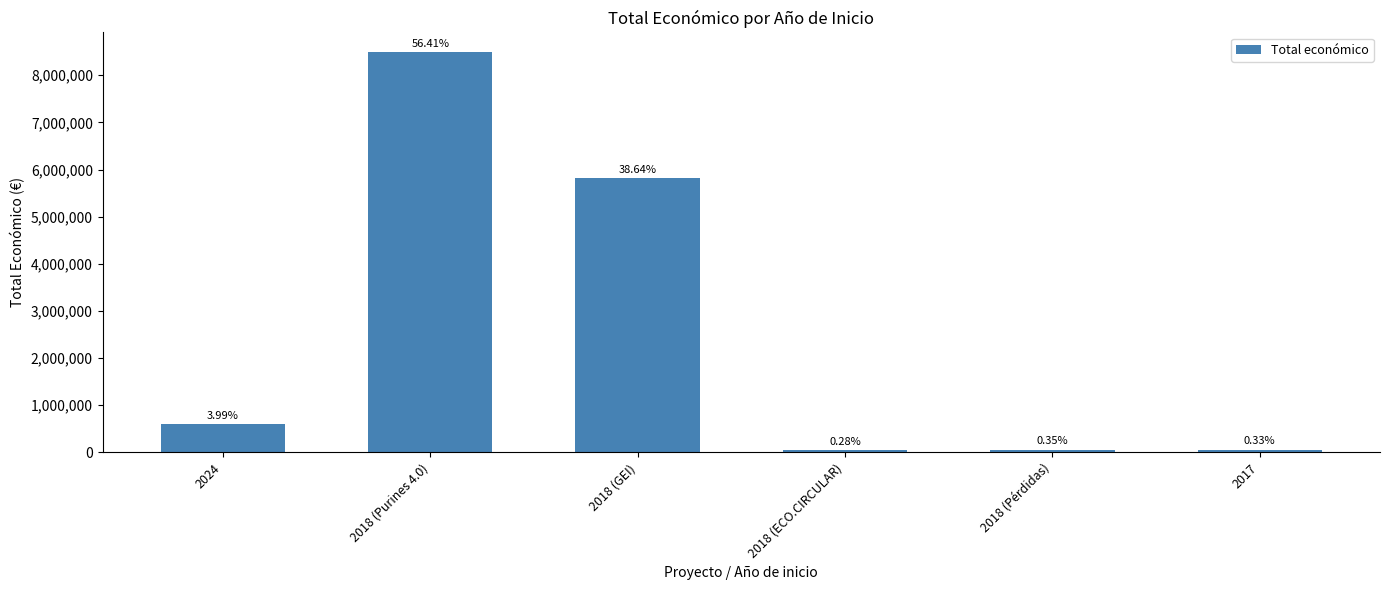

True or false: the data shows 52055 at 2018 (Pérdidas).

True